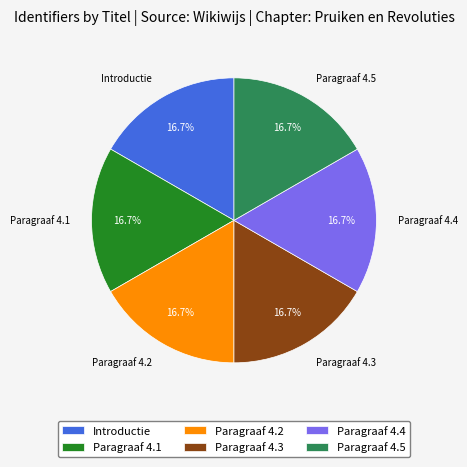

How many segments does this pie chart have?

6